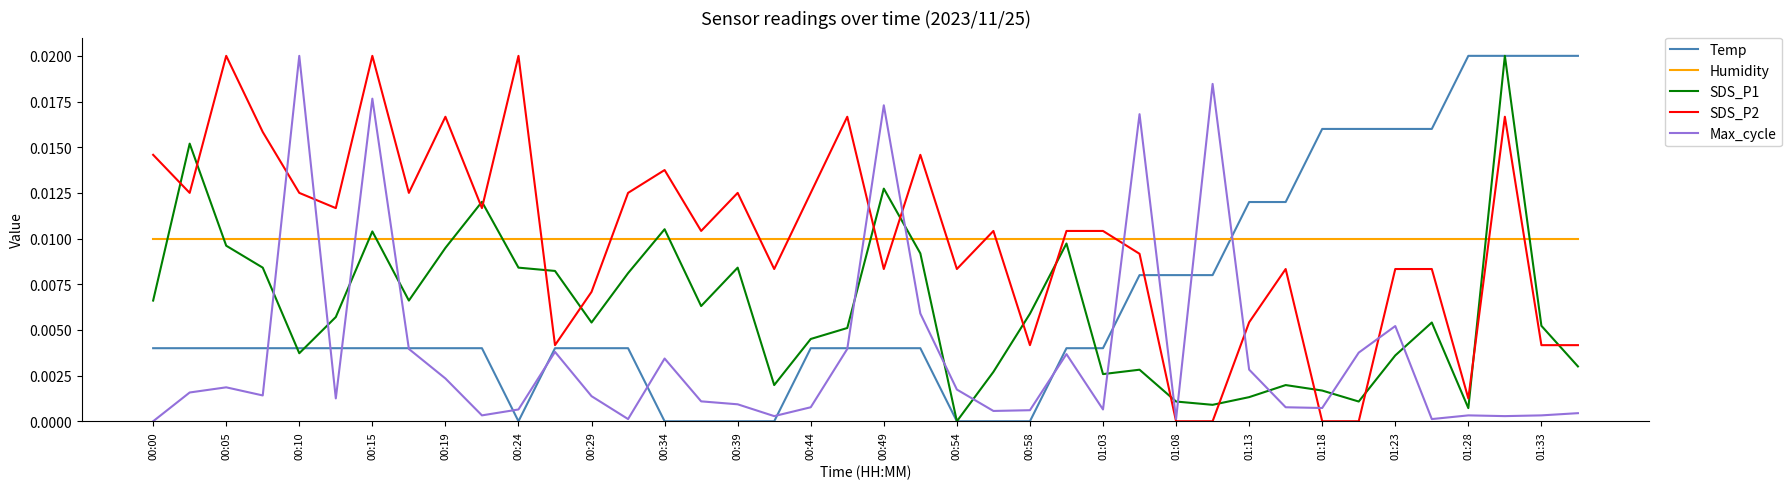

Does the chart display data point markers on the line(s)?

No